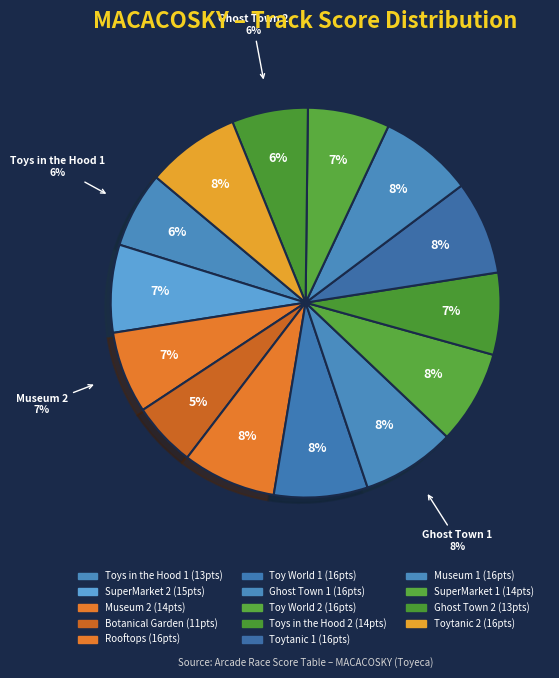

Is there a majority slice in this chart?

No